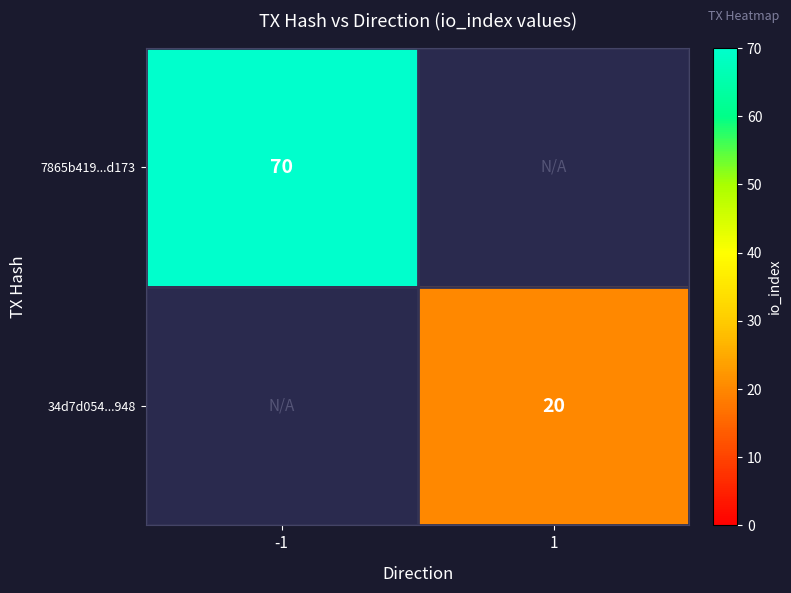

The 34d7d054...948 series shows 26 at 1. True or false?

False